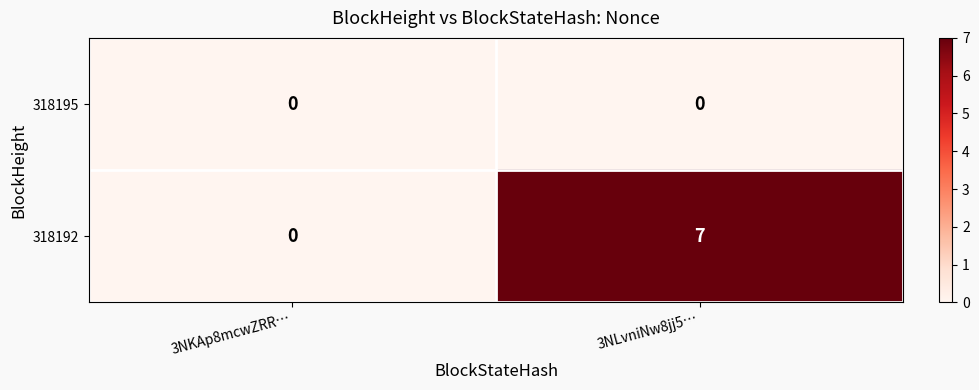

What is the sum of the 318192 values at 3NLvniNw8jj5… and 3NKAp8mcwZRR…?

7